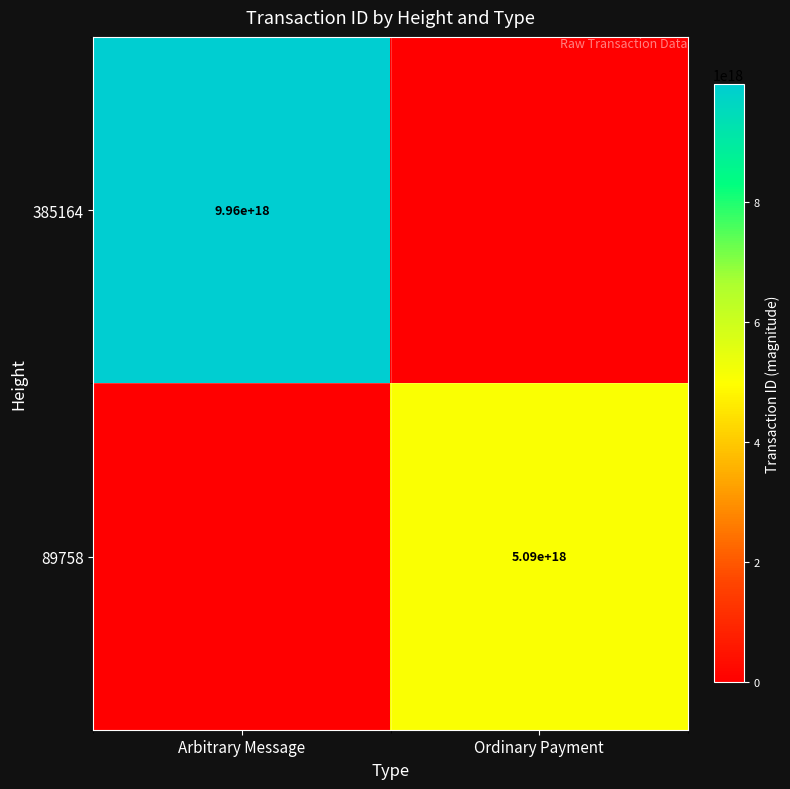

The value of 89758 at Ordinary Payment is 1192915679709129216. True or false?

False